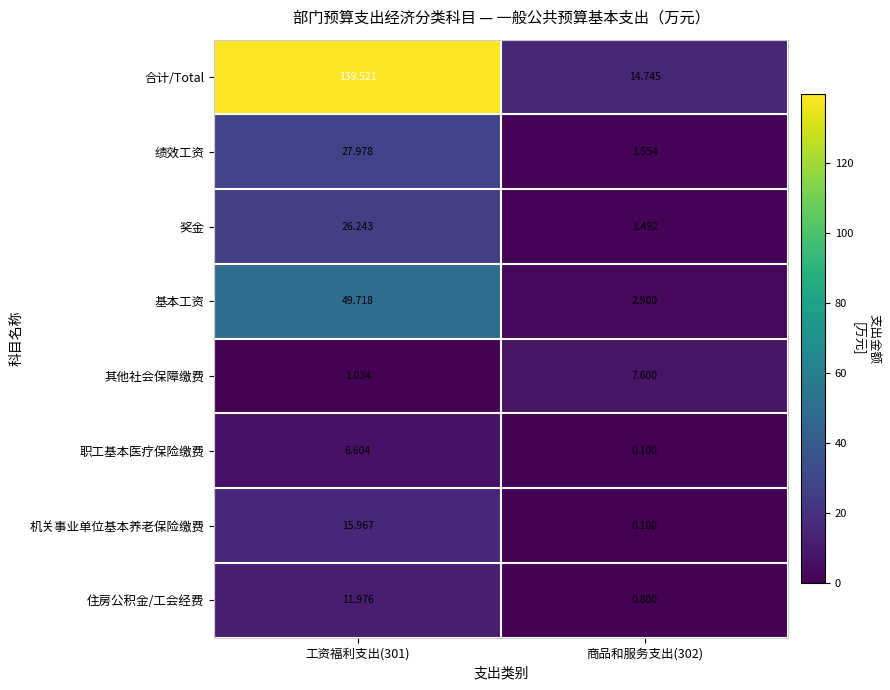

What is the spread (max minus min) of values at 工资福利支出(301)?

138.5